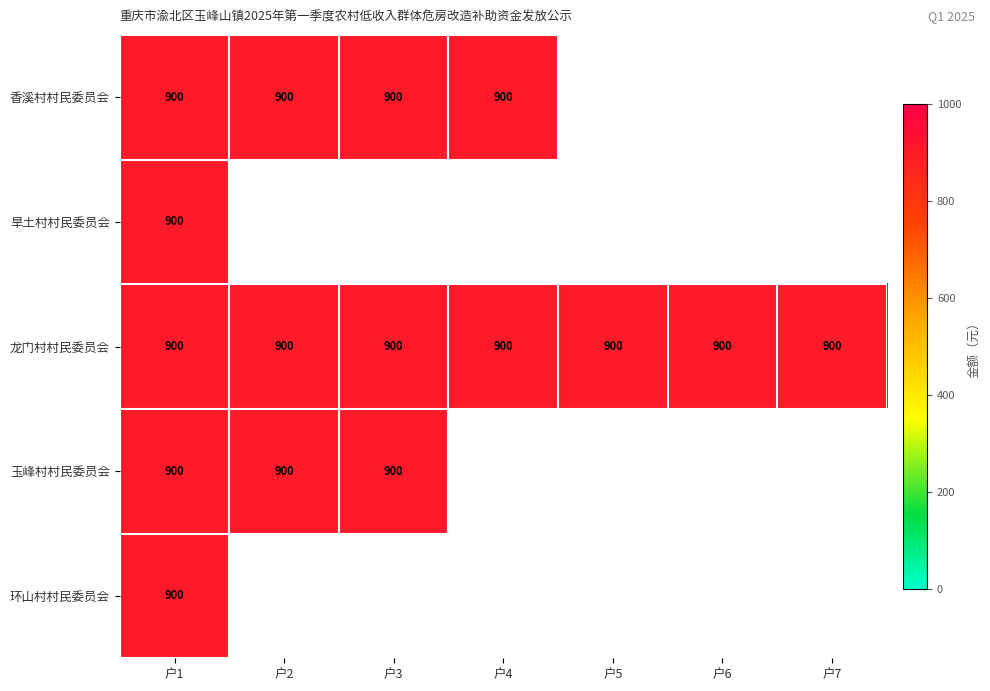

At how many categories does at least one series exceed 441?

7